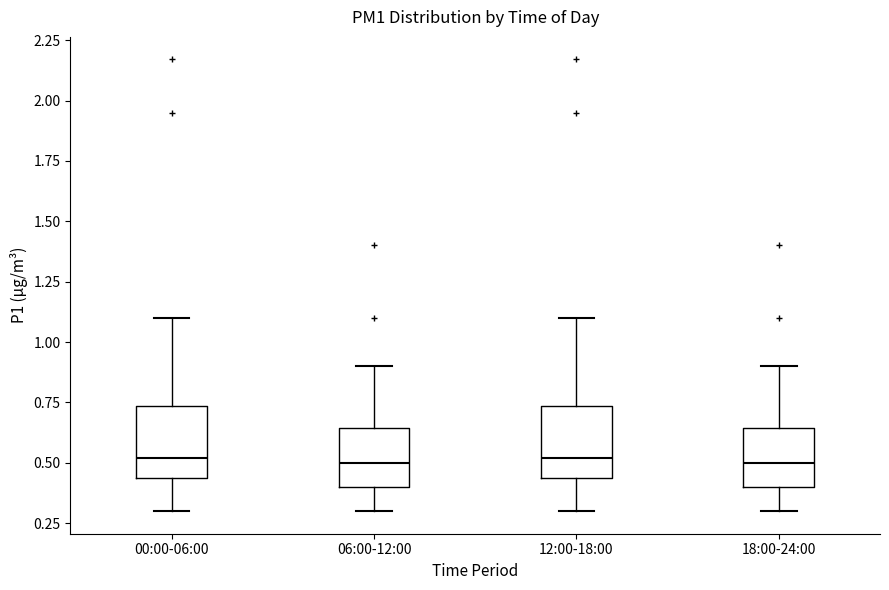

Reading left to right, transcribe this box plot: for each box, give where its median line is, the range the box spans, and where its two whiskers end, as read against the y-axis. The values are not printed on the chart, so give them approximately, as read against the axis.

00:00-06:00: median 0.50, box 0.45 to 0.75, whiskers 0.30 to 1.10
06:00-12:00: median 0.50, box 0.40 to 0.65, whiskers 0.30 to 0.90
12:00-18:00: median 0.50, box 0.45 to 0.75, whiskers 0.30 to 1.10
18:00-24:00: median 0.50, box 0.40 to 0.65, whiskers 0.30 to 0.90